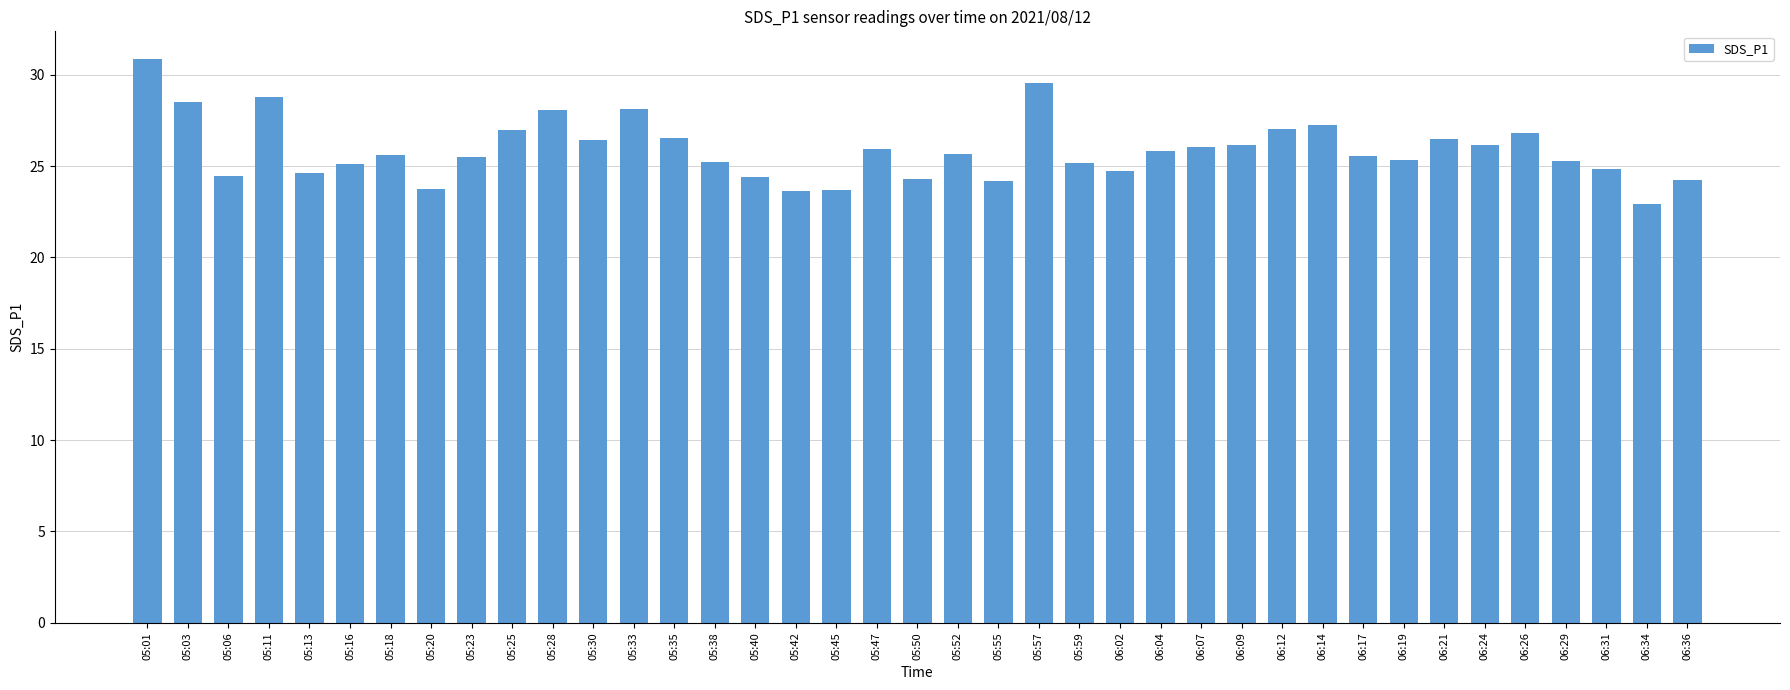

The chart shows a value of 41.9 at 06:21. True or false?

False